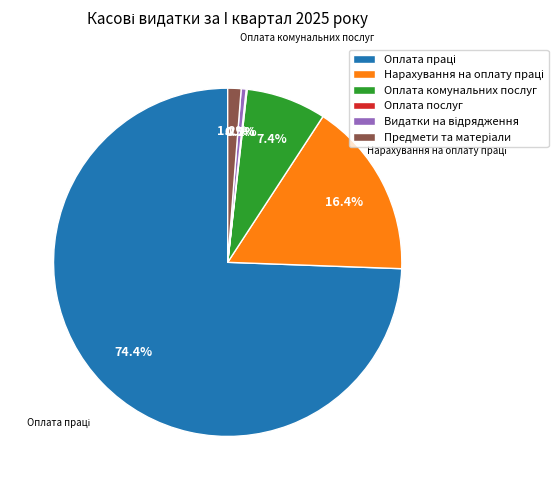

Is there any slice that represents more than half of the pie?

Yes